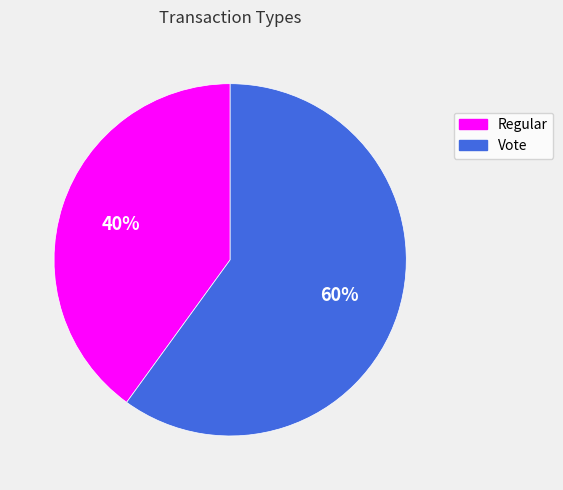

Which category has the smallest portion of the pie?

Regular